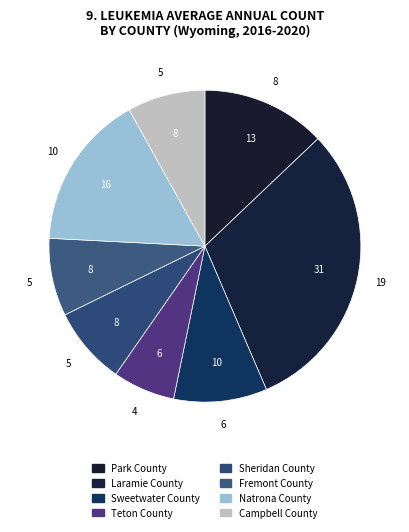

Is there any slice that represents more than half of the pie?

No